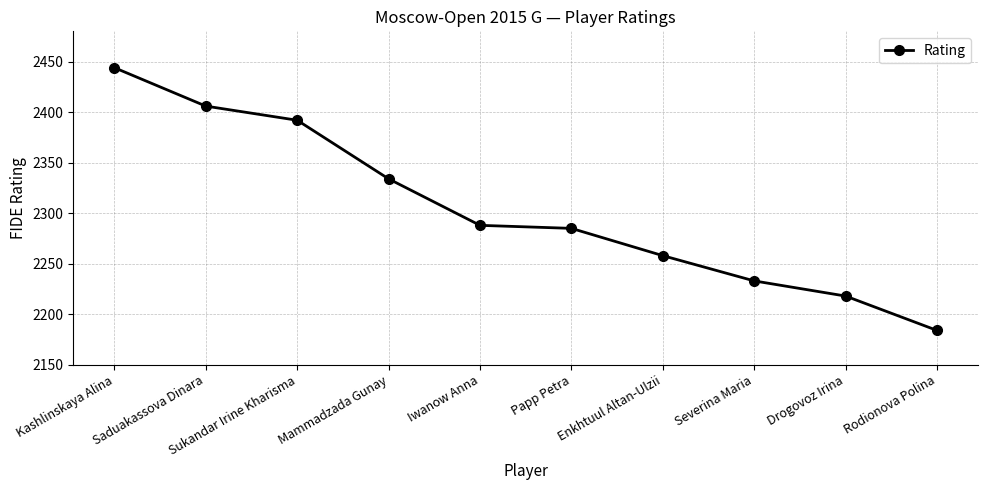

What is the sum of the values at Mammadzada Gunay and Rodionova Polina?

4518